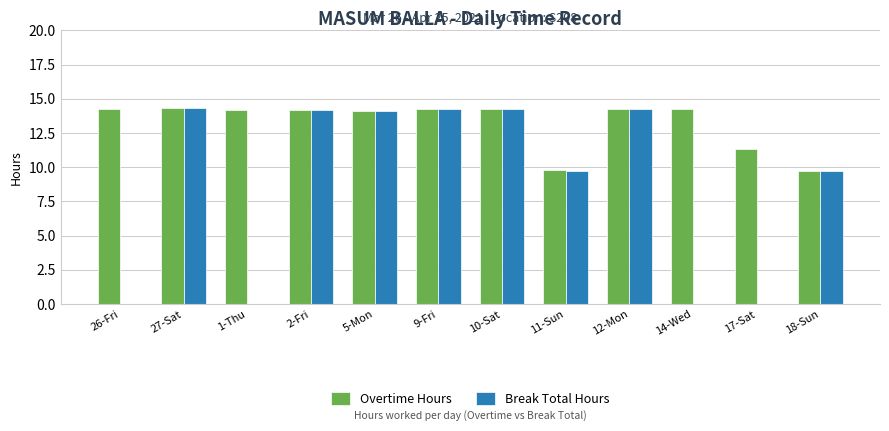

What is the total value across all series at 9-Fri?

28.5